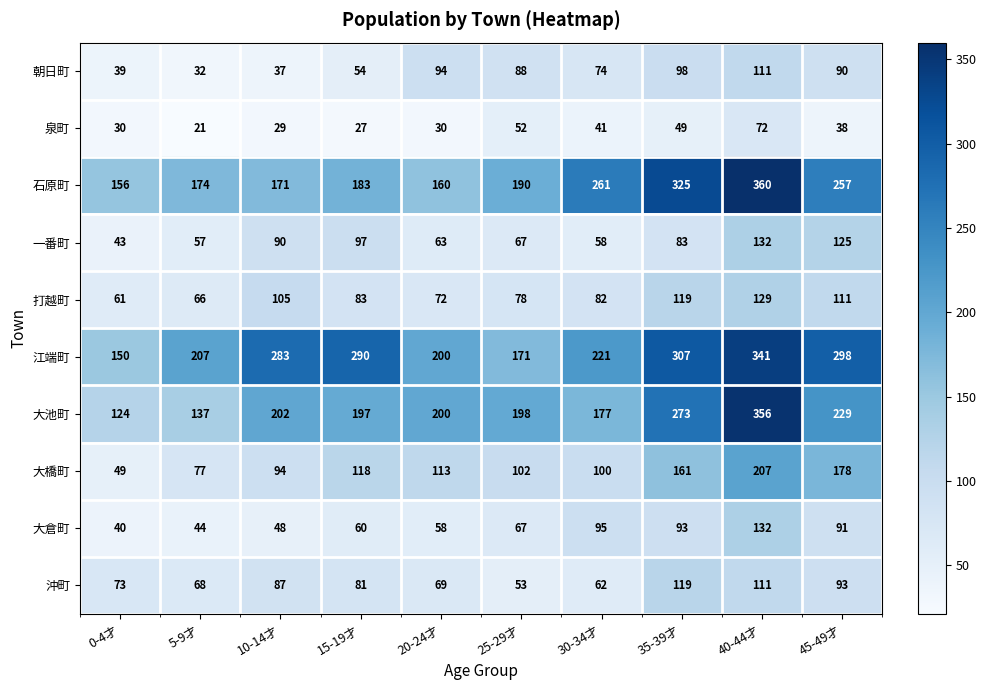

At which category is the sum across all series the highest?

40-44才